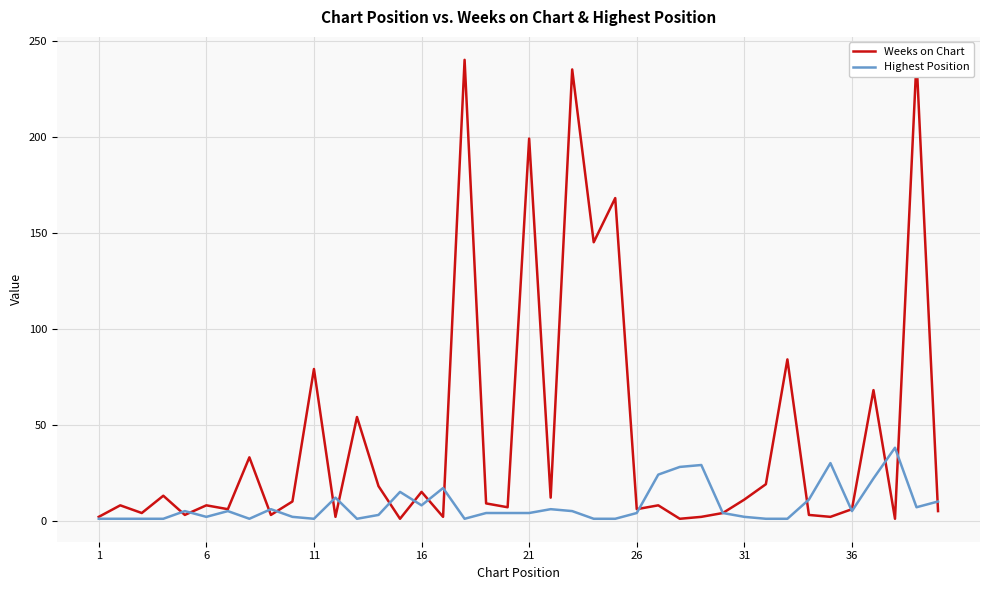

How many values in the Highest Position series are below 4?

16